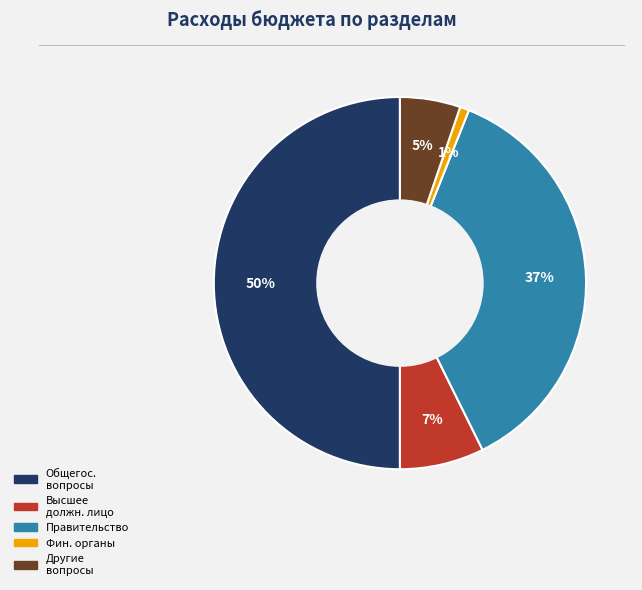

To the nearest percent, what is the average slice percentage?

20%